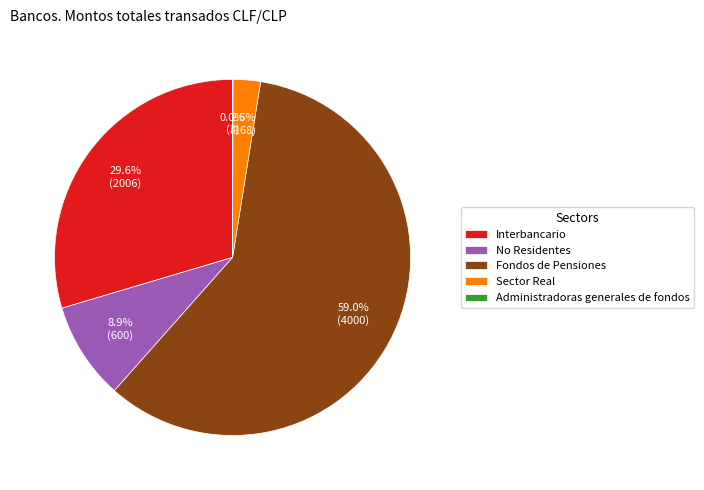

Is the sum of Interbancario and Sector Real greater than half?

No